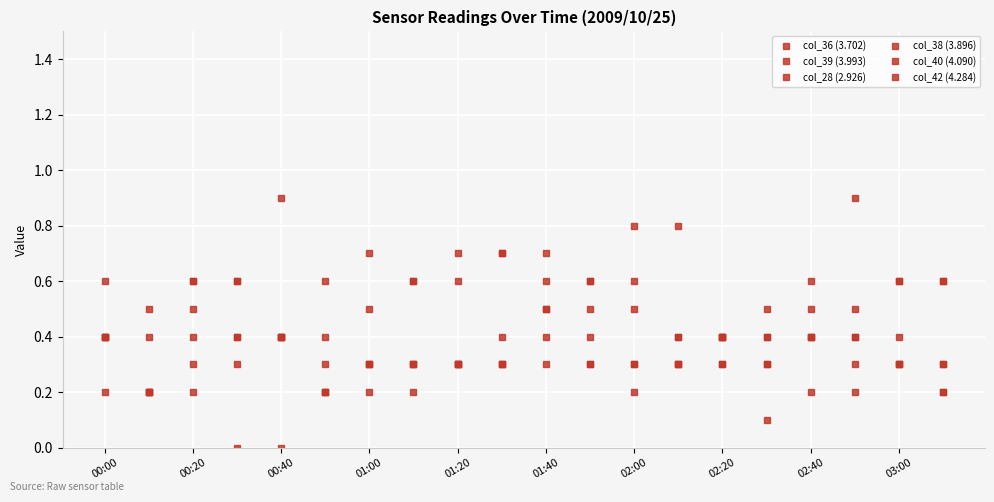

How many lines are shown in the chart?

6